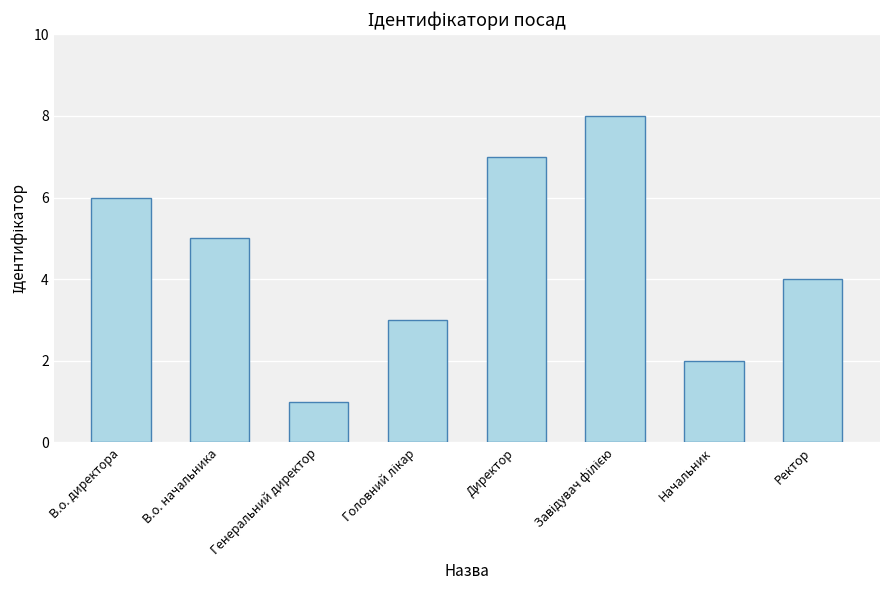

What is the label of the 7th bar from the right?

В.о. начальника